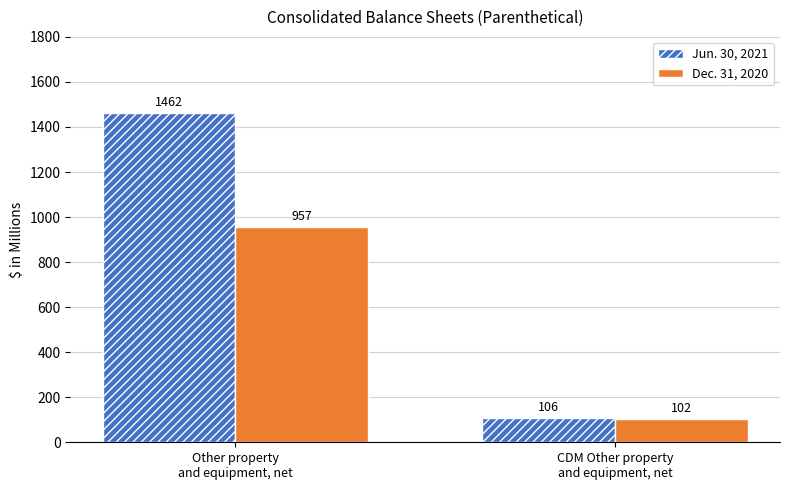

Which category has the lowest value in the Jun. 30, 2021 series?

CDM Other property
and equipment, net